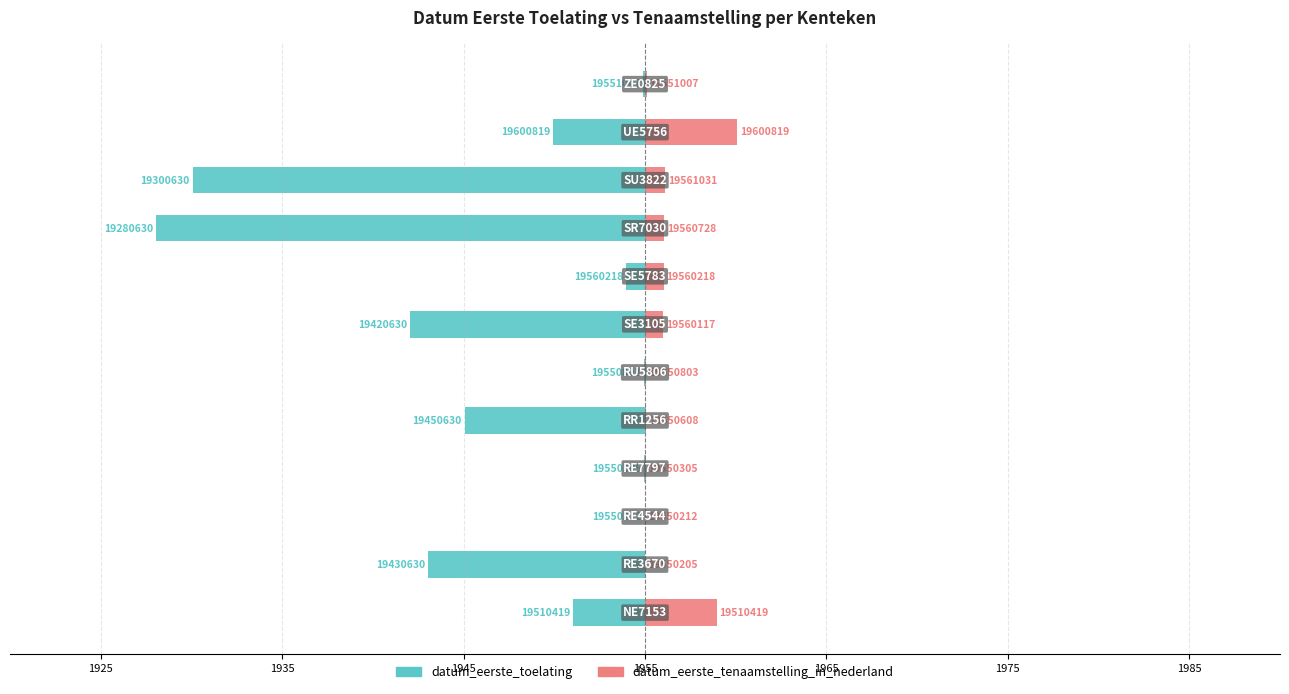

How many values in the datum_eerste_toelating series are below -3?

7